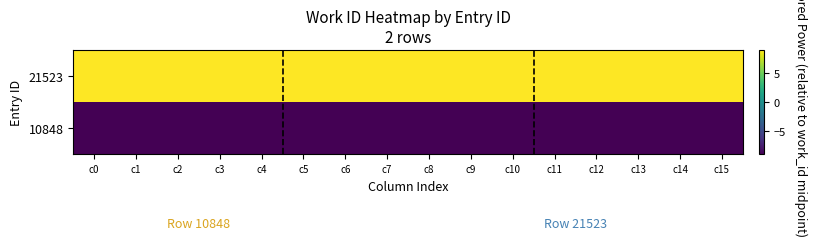

What is the difference between the highest and lowest values at c6?

18